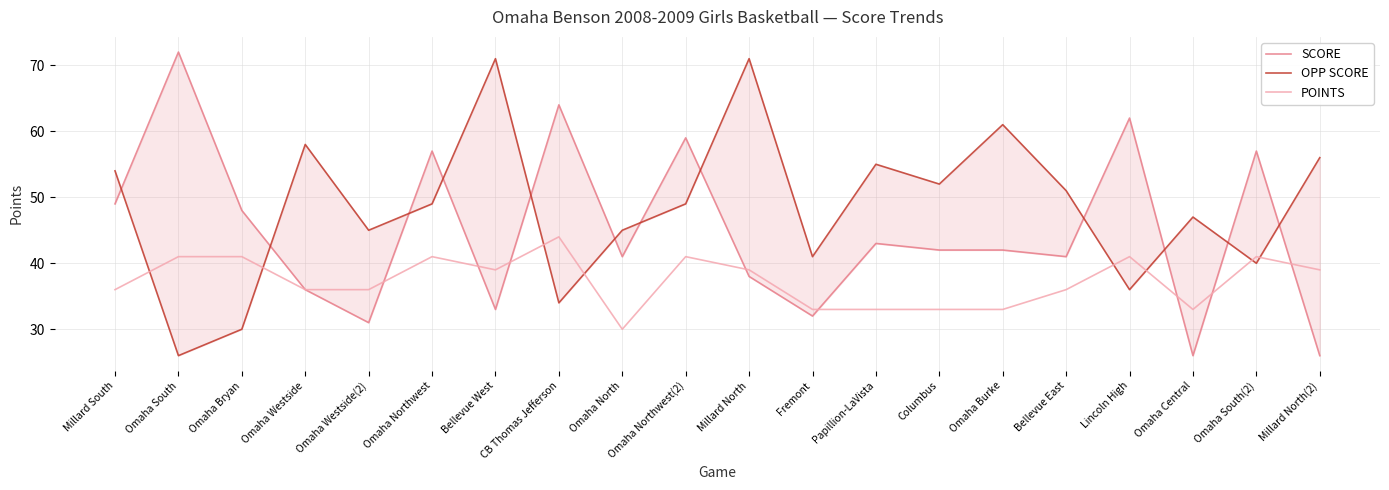

The OPP SCORE series shows 19 at Bellevue East. True or false?

False